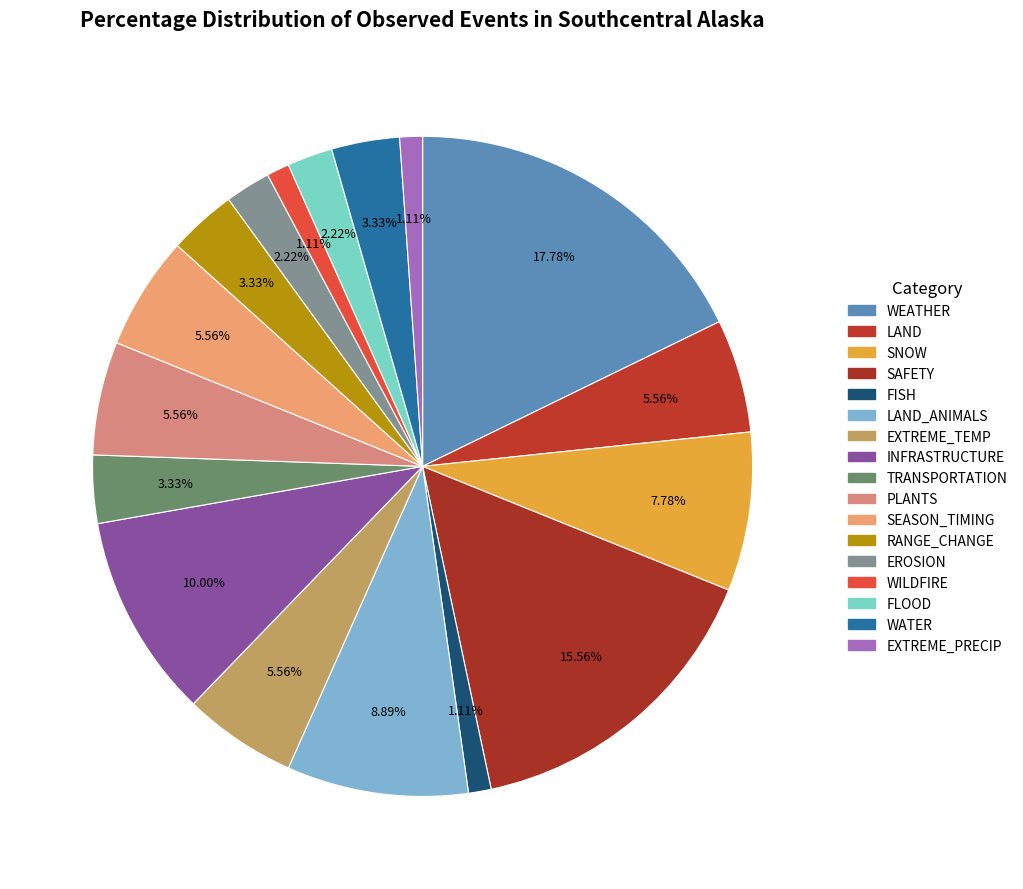

Count the number of slices in the pie.

17